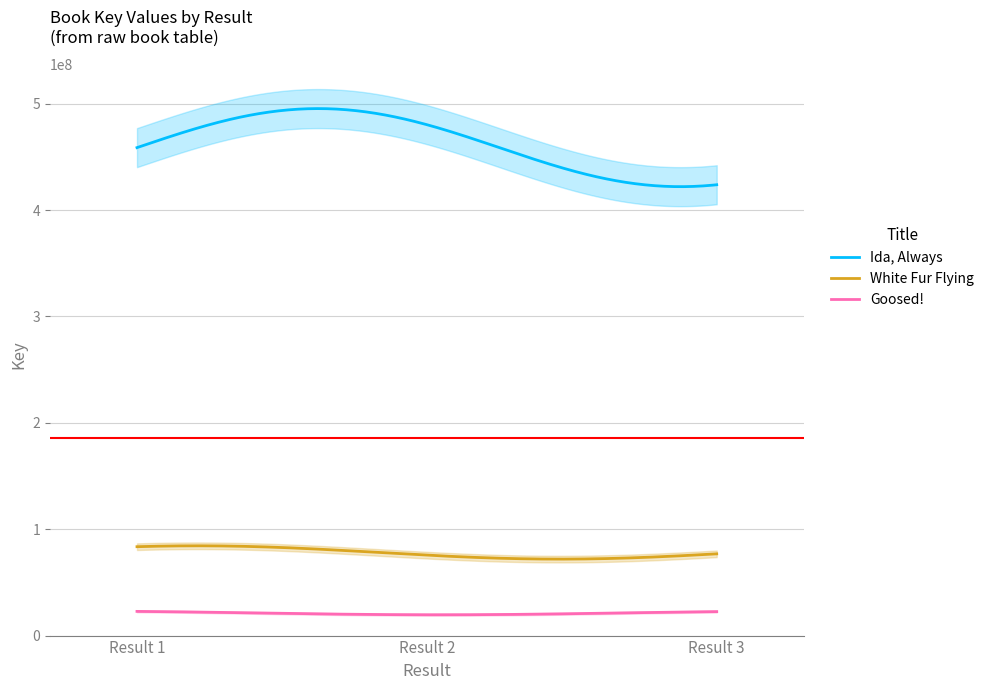

How many distinct data groups are displayed?

3